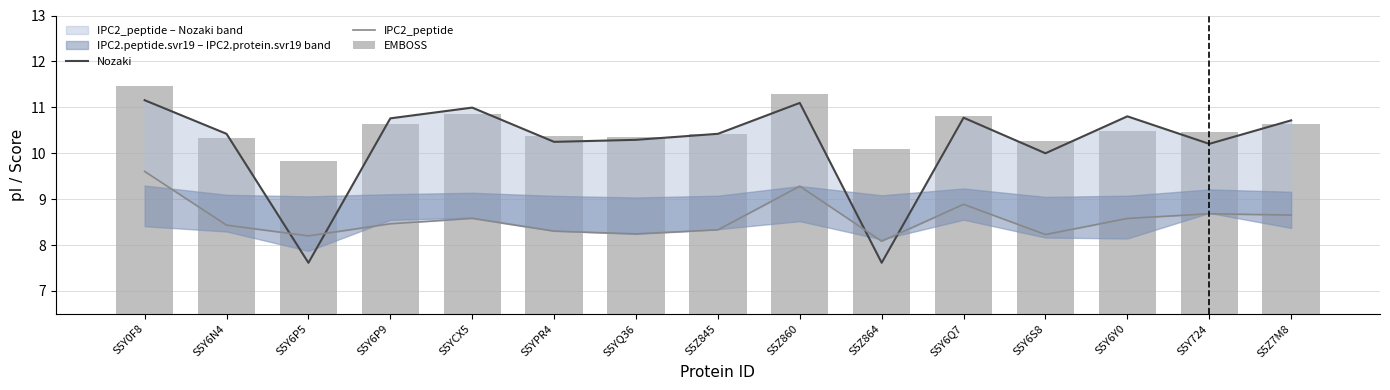

Which series changed the most between S5Y6P9 and S5YCX5?

Nozaki